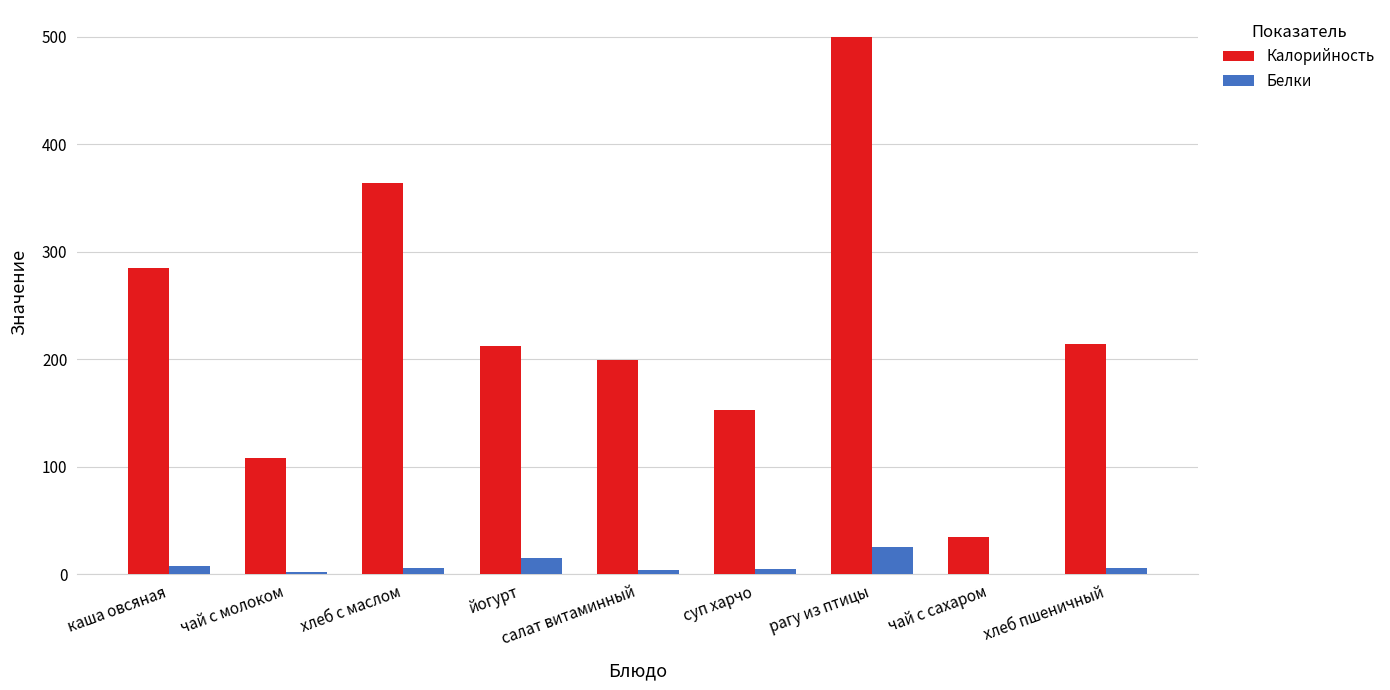

The Белки series shows 25 at рагу из птицы. True or false?

True